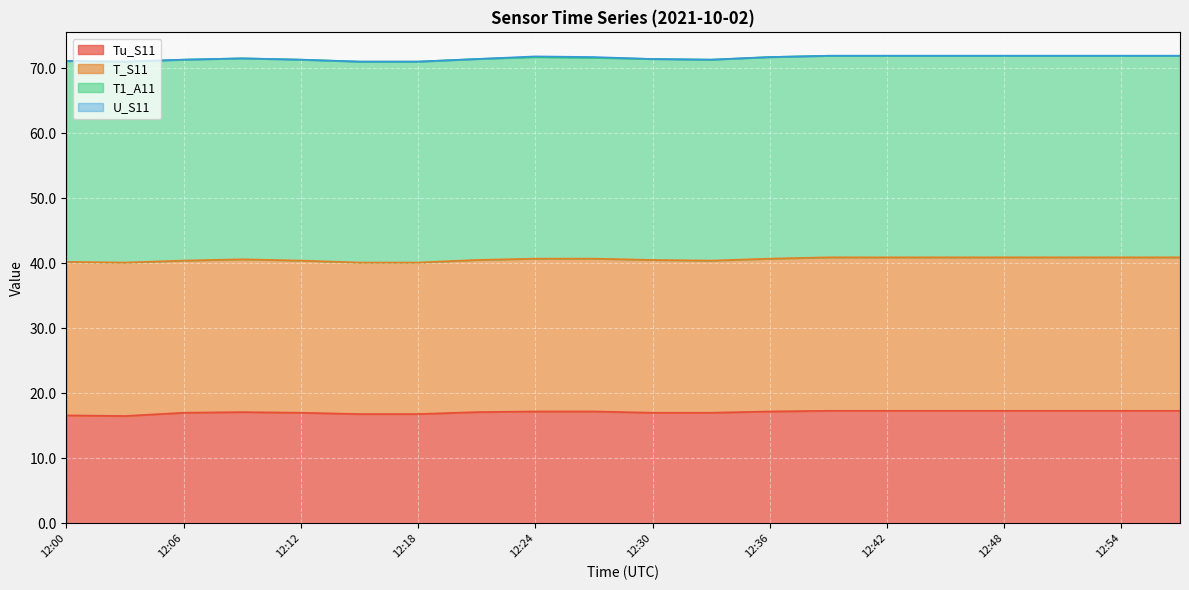

How many data points does each series have?

20